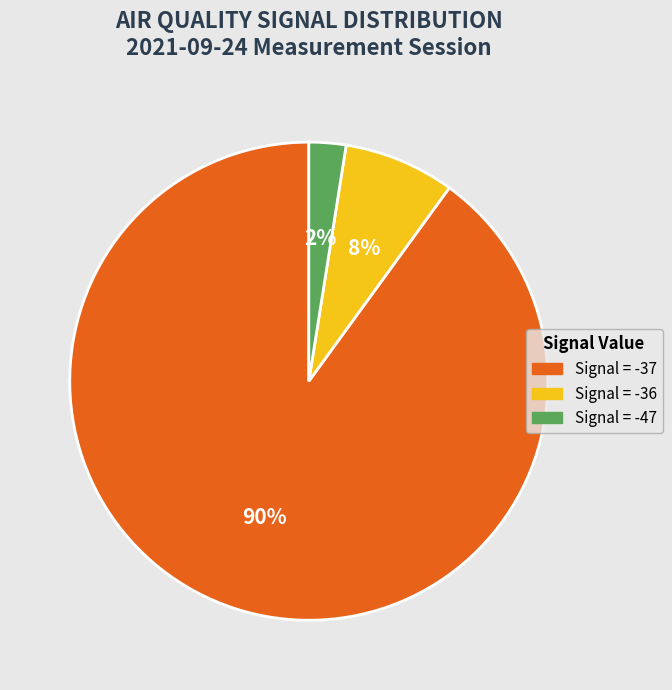

Is there any slice that represents more than half of the pie?

Yes